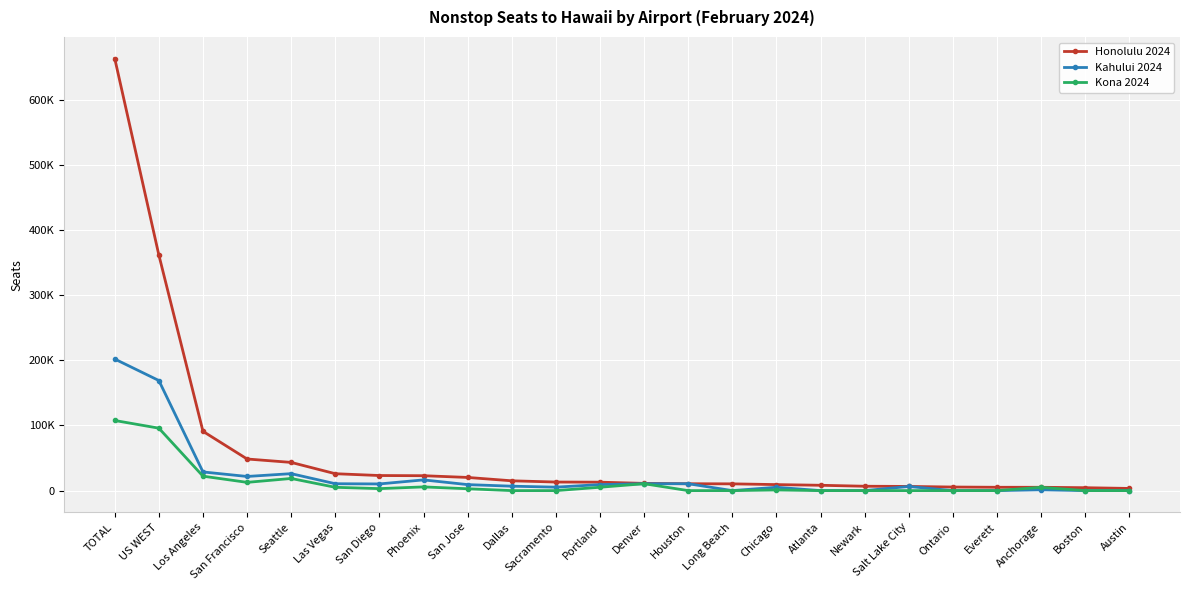

What are all the series names shown in the legend?

Honolulu 2024, Kahului 2024, Kona 2024